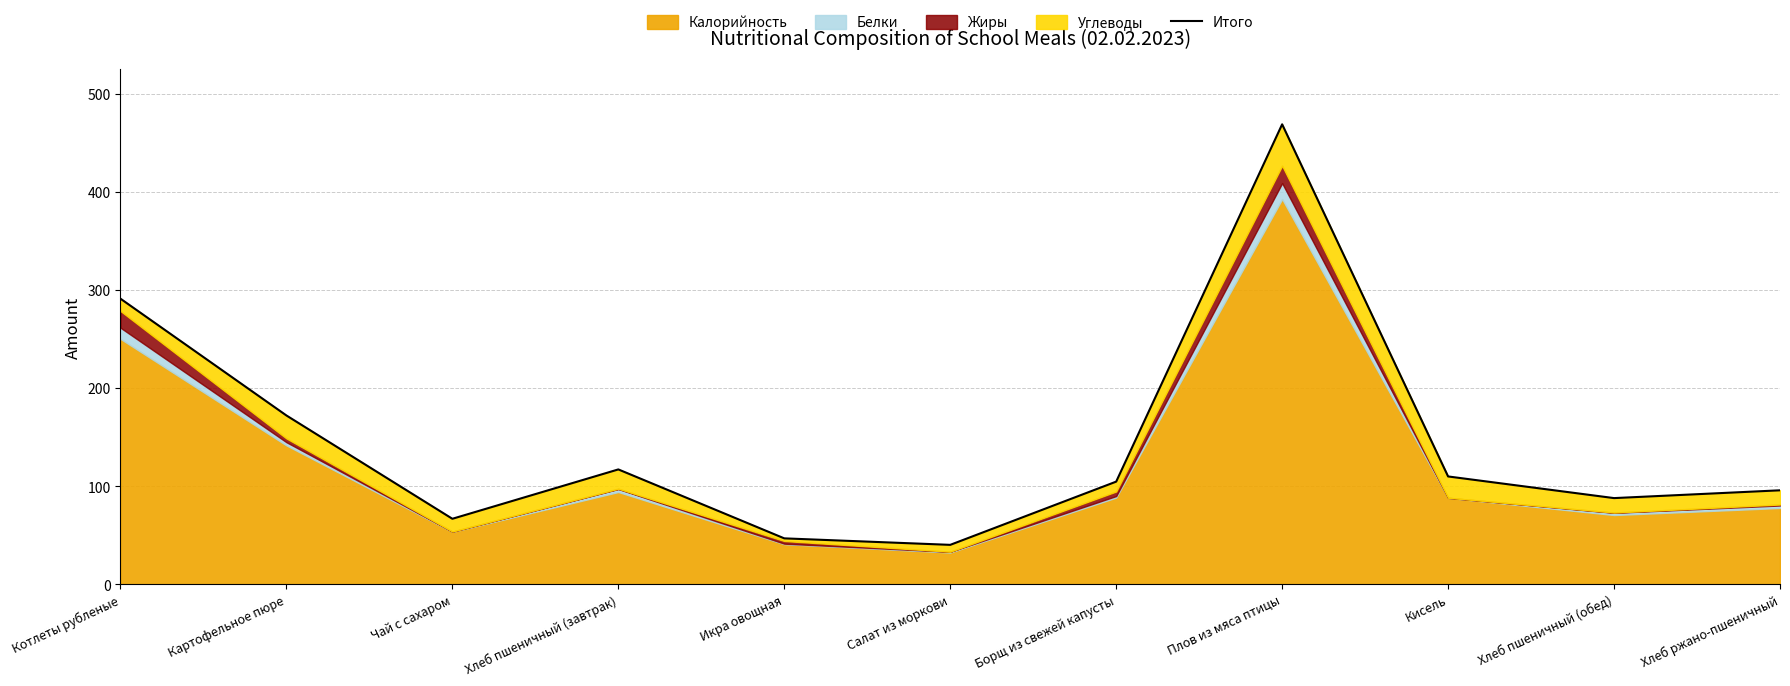

Reading left to right, what are all the values shown in this chart?

Котлеты рубленые=291.2	Картофельное пюре=172.1	Чай с сахаром=66.7	Хлеб пшеничный (завтрак)=117.0	Икра овощная=46.7	Салат из моркови=40.1	Борщ из свежей капусты=104.6	Плов из мяса птицы=469.1	Кисель=109.9	Хлеб пшеничный (обед)=87.8	Хлеб ржано-пшеничный=95.7